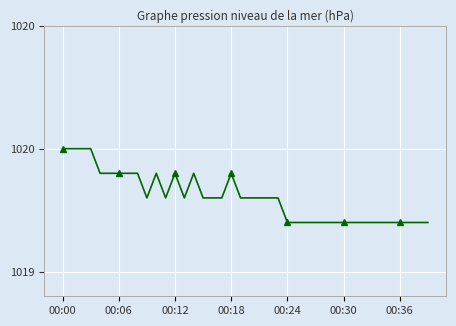

What is the approximate value at 00:24?

1019.2